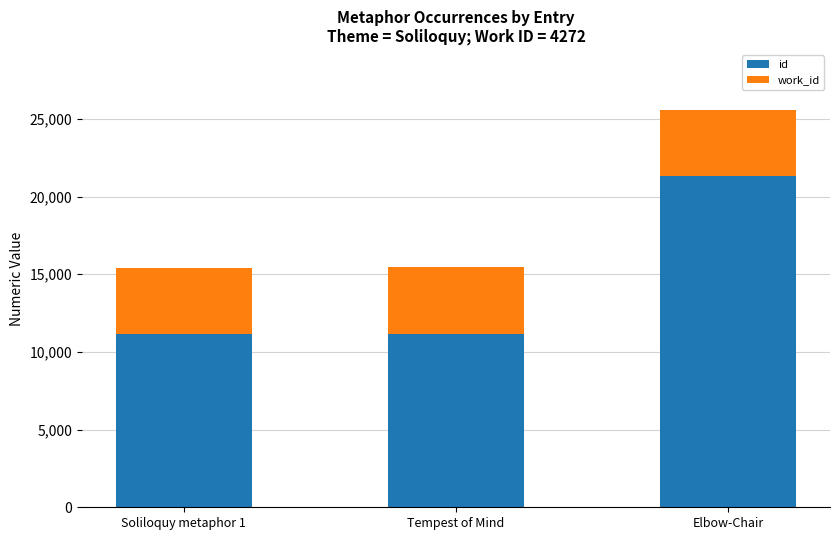

Is it true that id equals 7391 at Tempest of Mind?

False